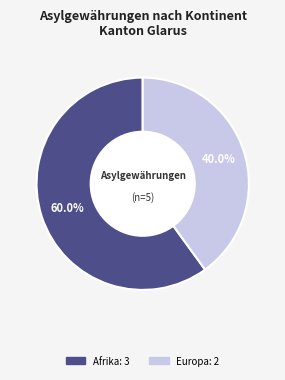

Is there any slice that represents more than half of the pie?

Yes